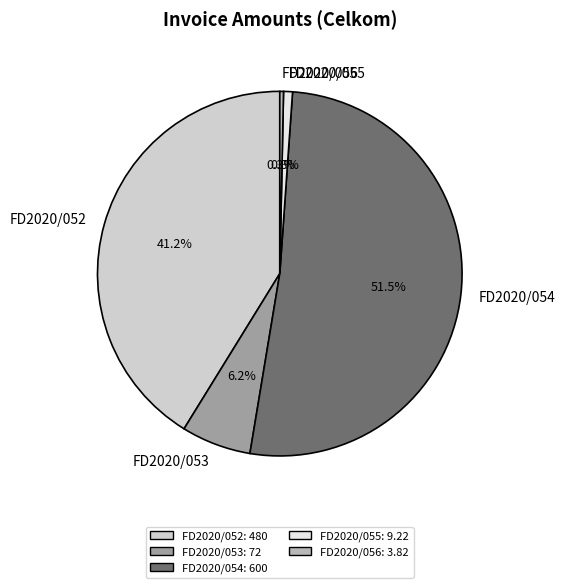

What is the ratio of the value at FD2020/055 to the value at FD2020/053?

0.1